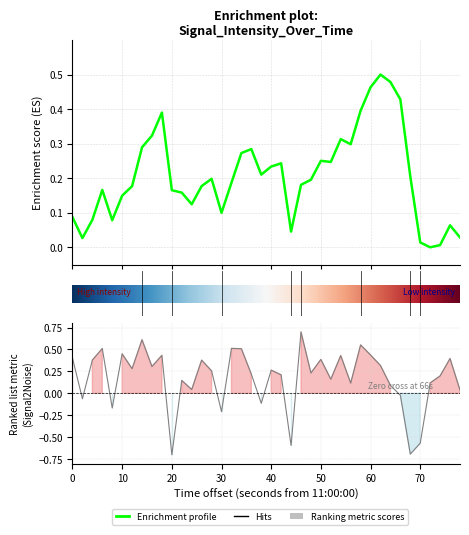

How many interior local peaks (higher than both neighbors) does the data have?

13